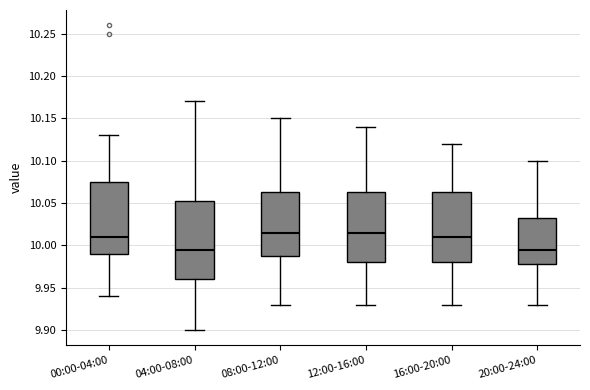

Where does the upper whisker of the box for 20:00-24:00 end on the y-axis? The values are not printed on the chart, so give them approximately, as read against the axis.

10.100